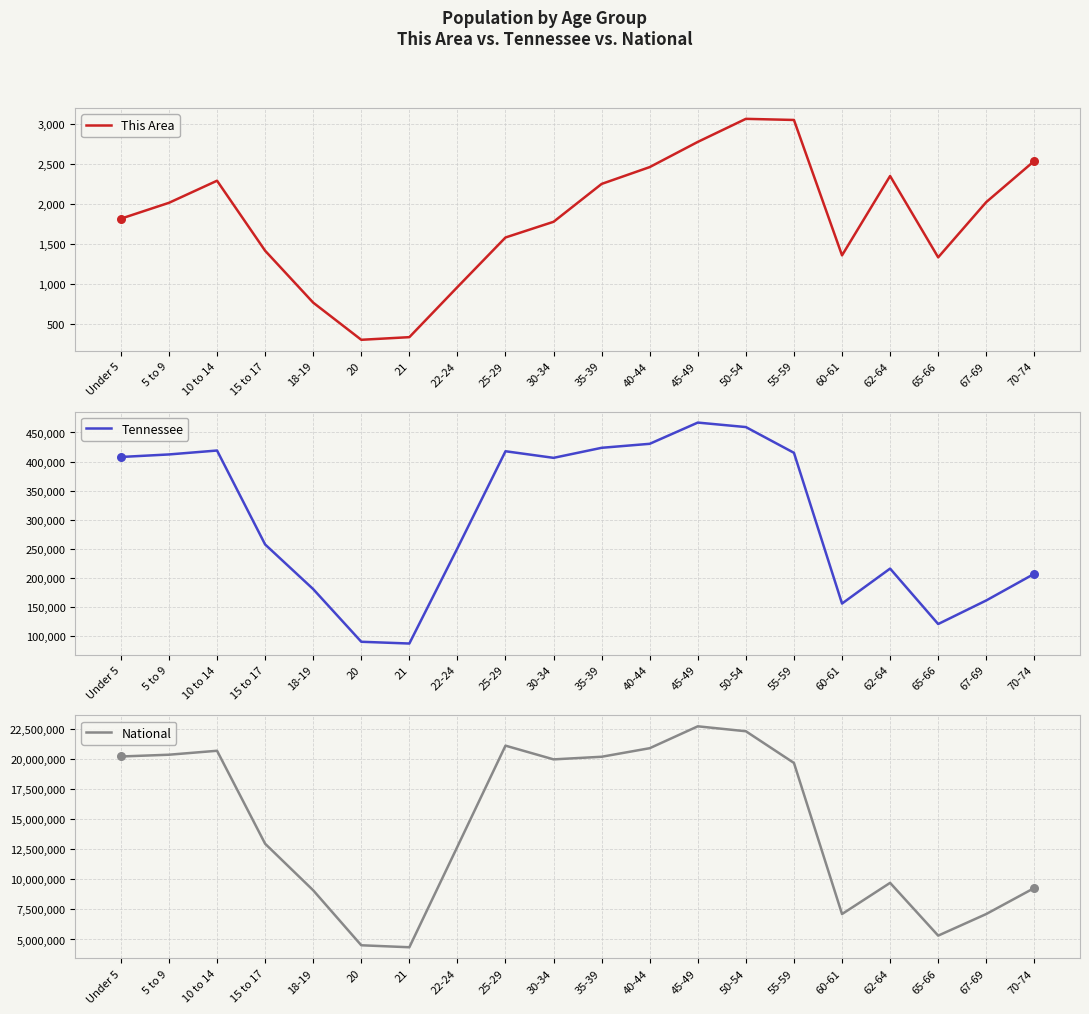

Which series has the largest Y range (max minus min)?

National